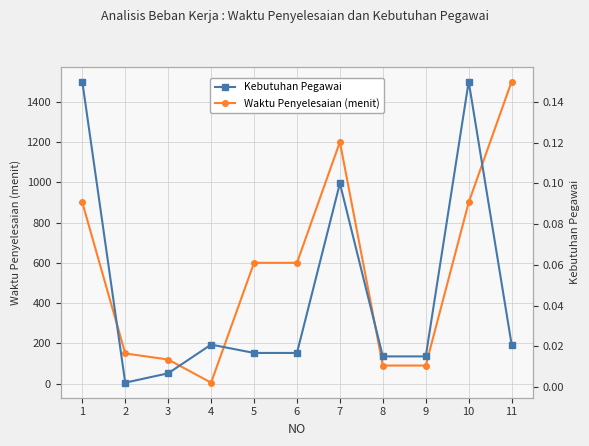

Which series has the largest total across all categories?

Waktu Penyelesaian (menit)